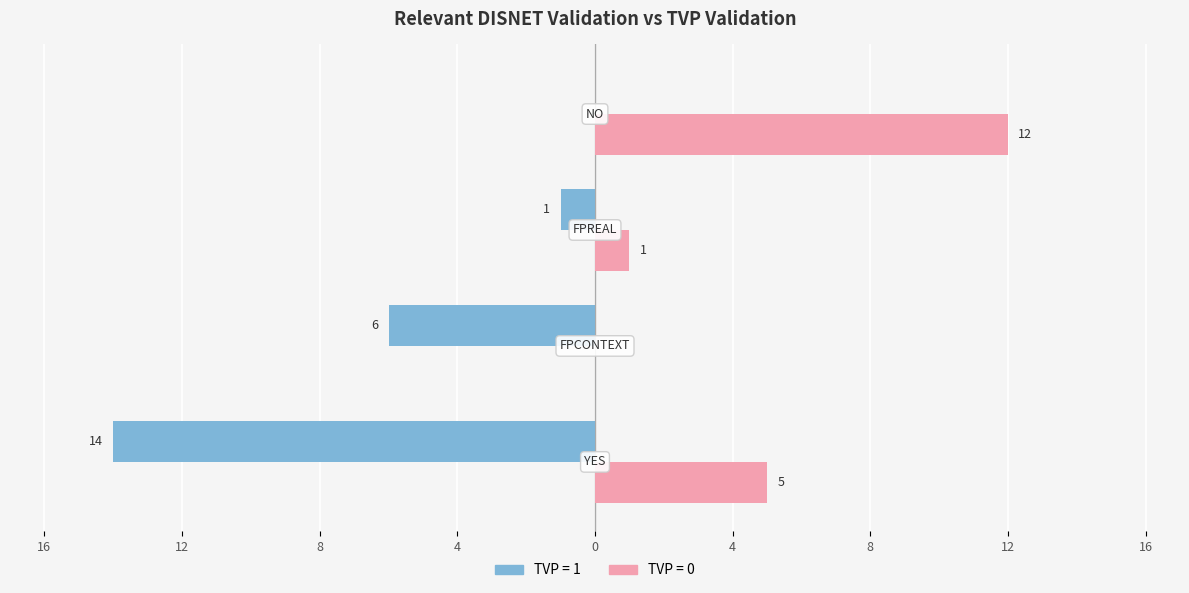

At which category is the sum across all series the highest?

YES